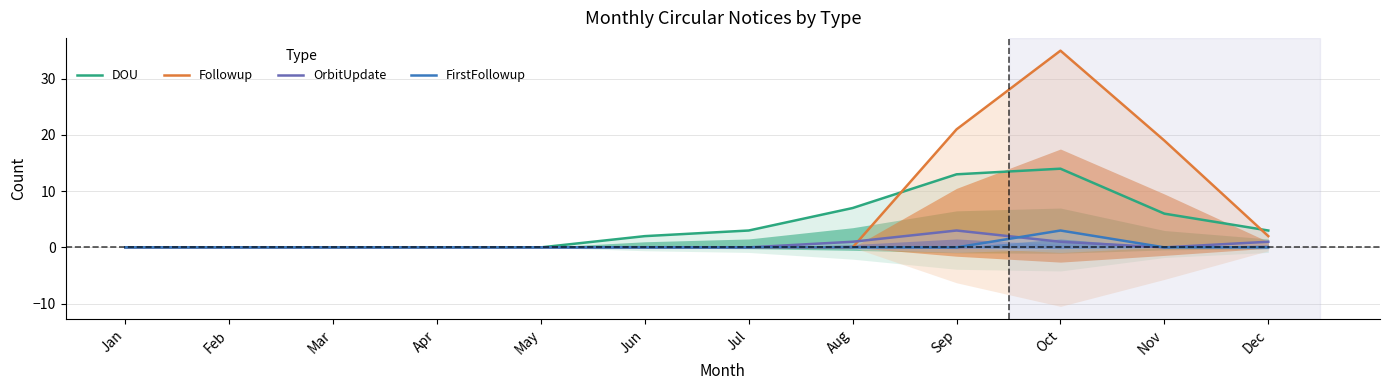

Reading left to right, list all the values displayed in this chart.

DOU: Jan=0	Feb=0	Mar=0	Apr=0	May=0	Jun=2	Jul=3	Aug=7	Sep=13	Oct=14	Nov=6	Dec=3
Followup: Jan=0	Feb=0	Mar=0	Apr=0	May=0	Jun=0	Jul=0	Aug=0	Sep=21	Oct=35	Nov=19	Dec=2
OrbitUpdate: Jan=0	Feb=0	Mar=0	Apr=0	May=0	Jun=0	Jul=0	Aug=1	Sep=3	Oct=1	Nov=0	Dec=1
FirstFollowup: Jan=0	Feb=0	Mar=0	Apr=0	May=0	Jun=0	Jul=0	Aug=0	Sep=0	Oct=3	Nov=0	Dec=0